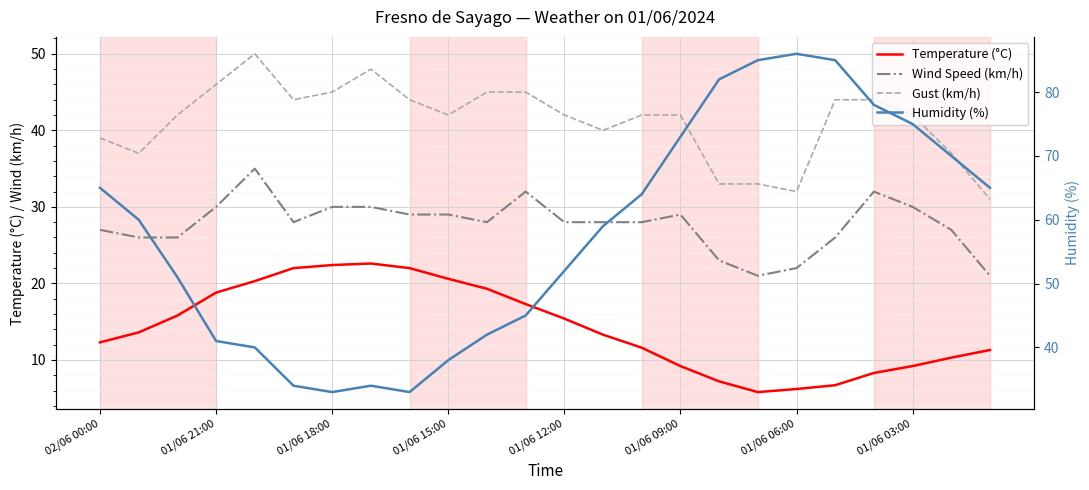

The value of Gust (km/h) at 23 is 45.1. True or false?

False